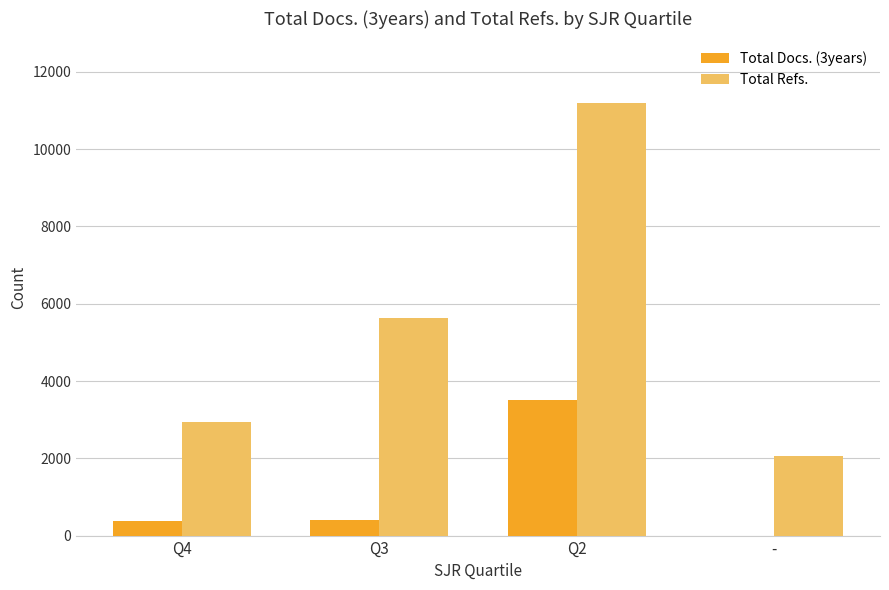

At which category is the sum across all series the highest?

Q2